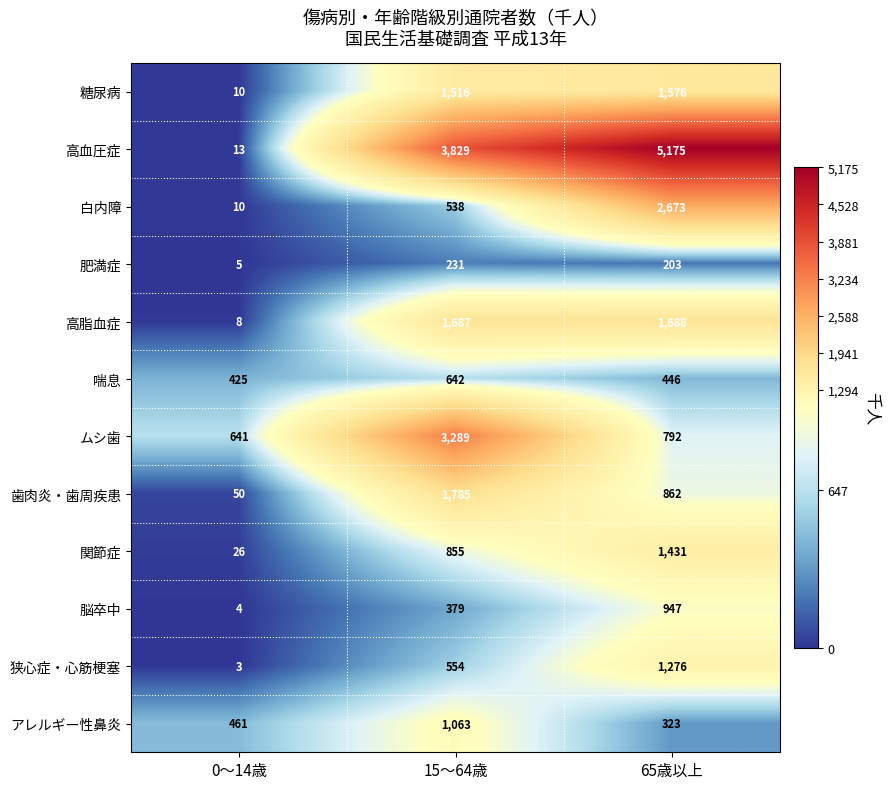

How many categories are shown in the chart?

3